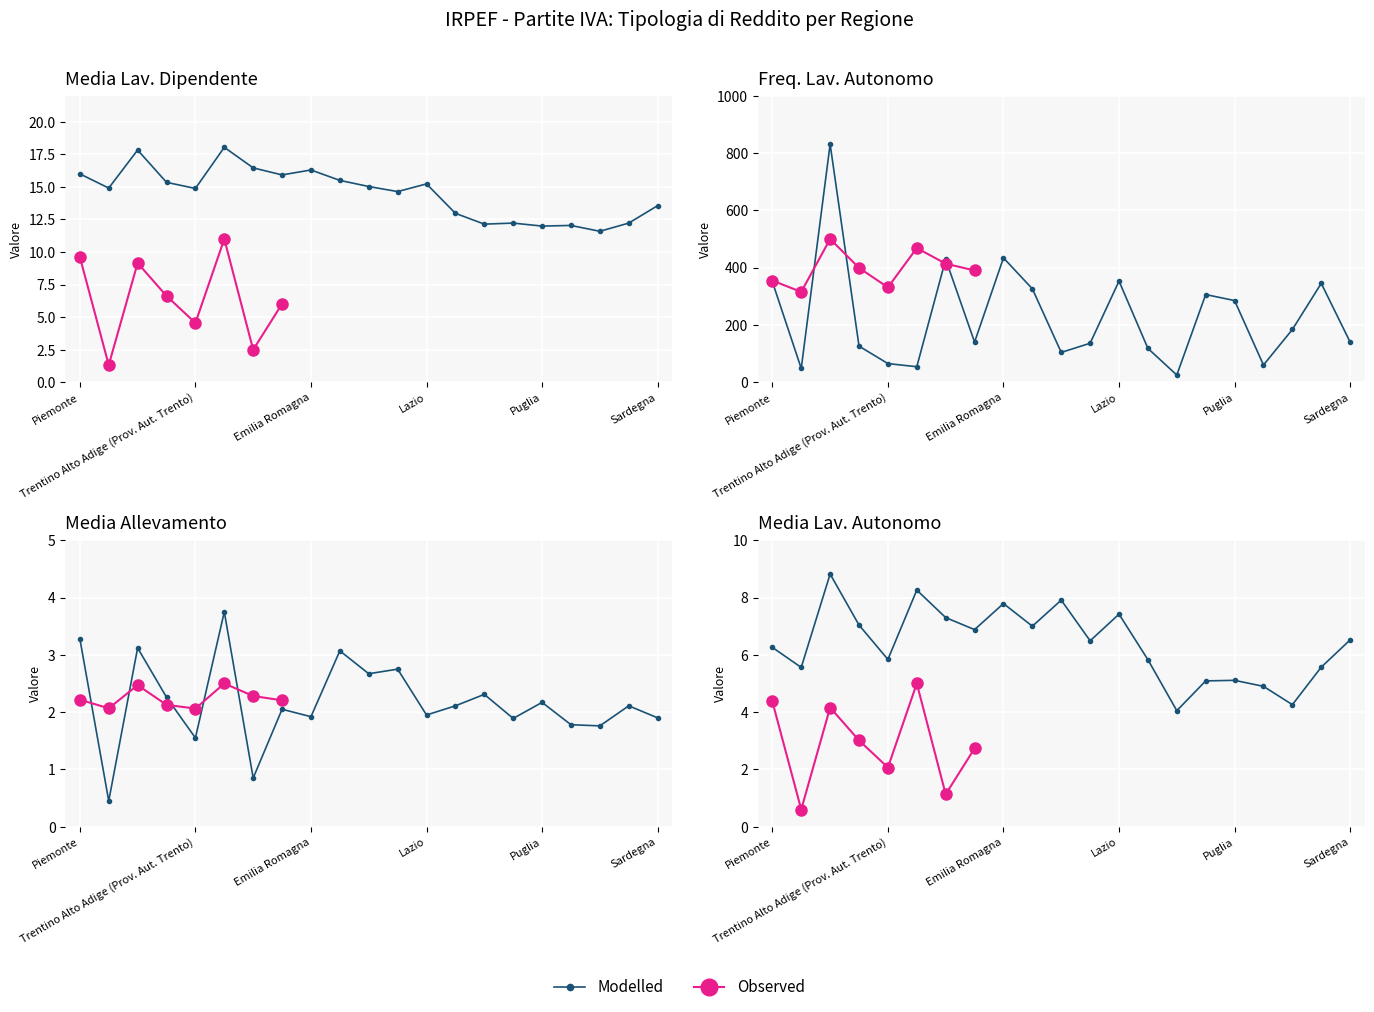

What is the difference between the highest and lowest values at Lombardia?

827.9